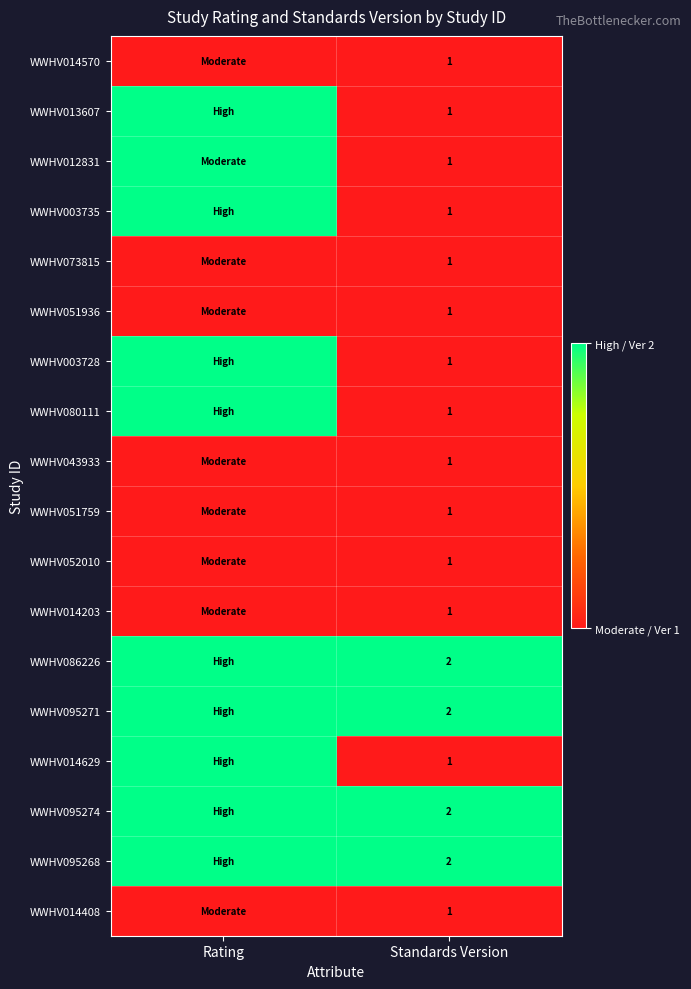

What is the total value across all series at Standards Version?

22